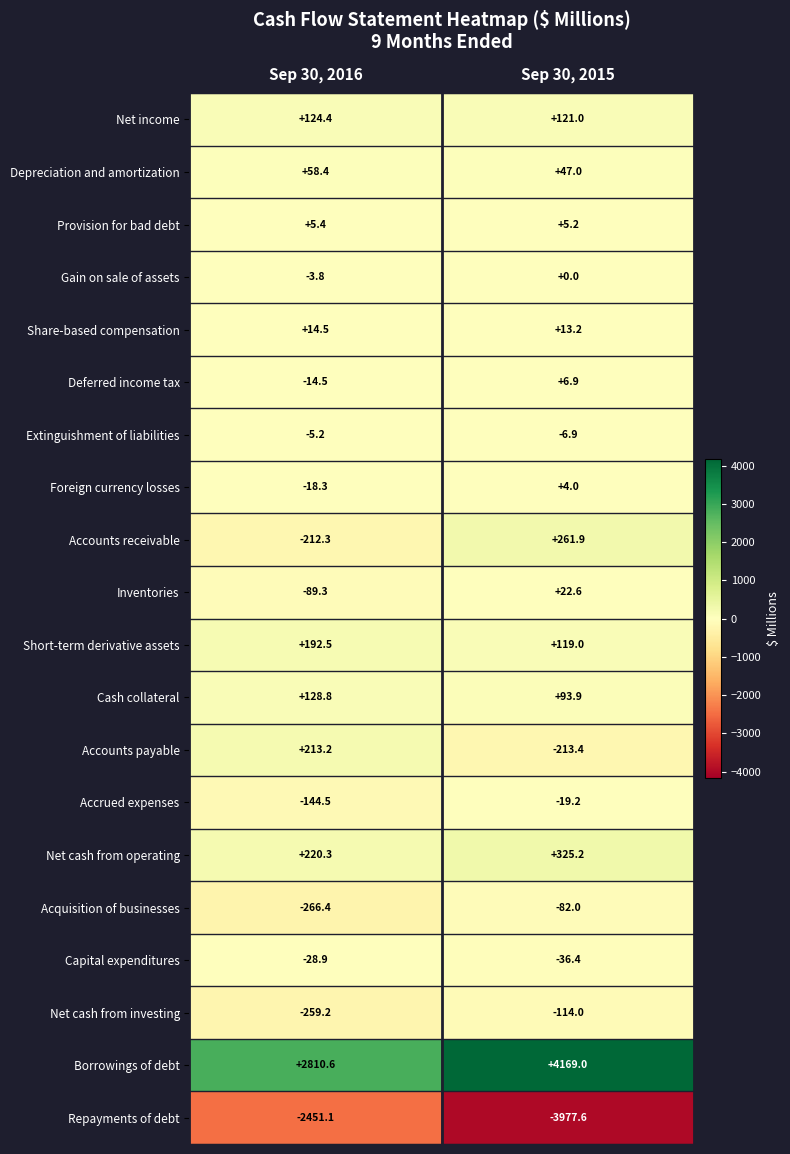

Rank the series by their maximum value, from lowest to highest.

Repayments of debt, Net cash from investing, Acquisition of businesses, Capital expenditures, Accrued expenses, Extinguishment of liabilities, Gain on sale of assets, Foreign currency losses, Provision for bad debt, Deferred income tax, Share-based compensation, Inventories, Depreciation and amortization, Net income, Cash collateral, Short-term derivative assets, Accounts payable, Accounts receivable, Net cash from operating, Borrowings of debt